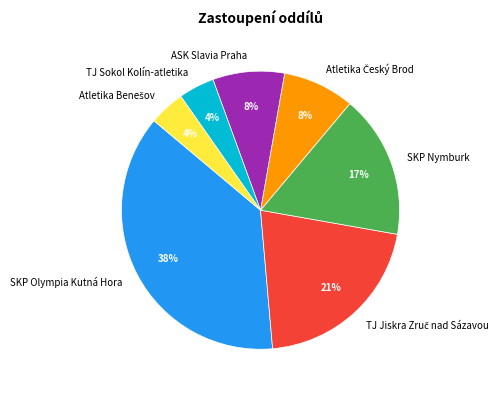

Is it true that ASK Slavia Praha is 1% of the pie?

False